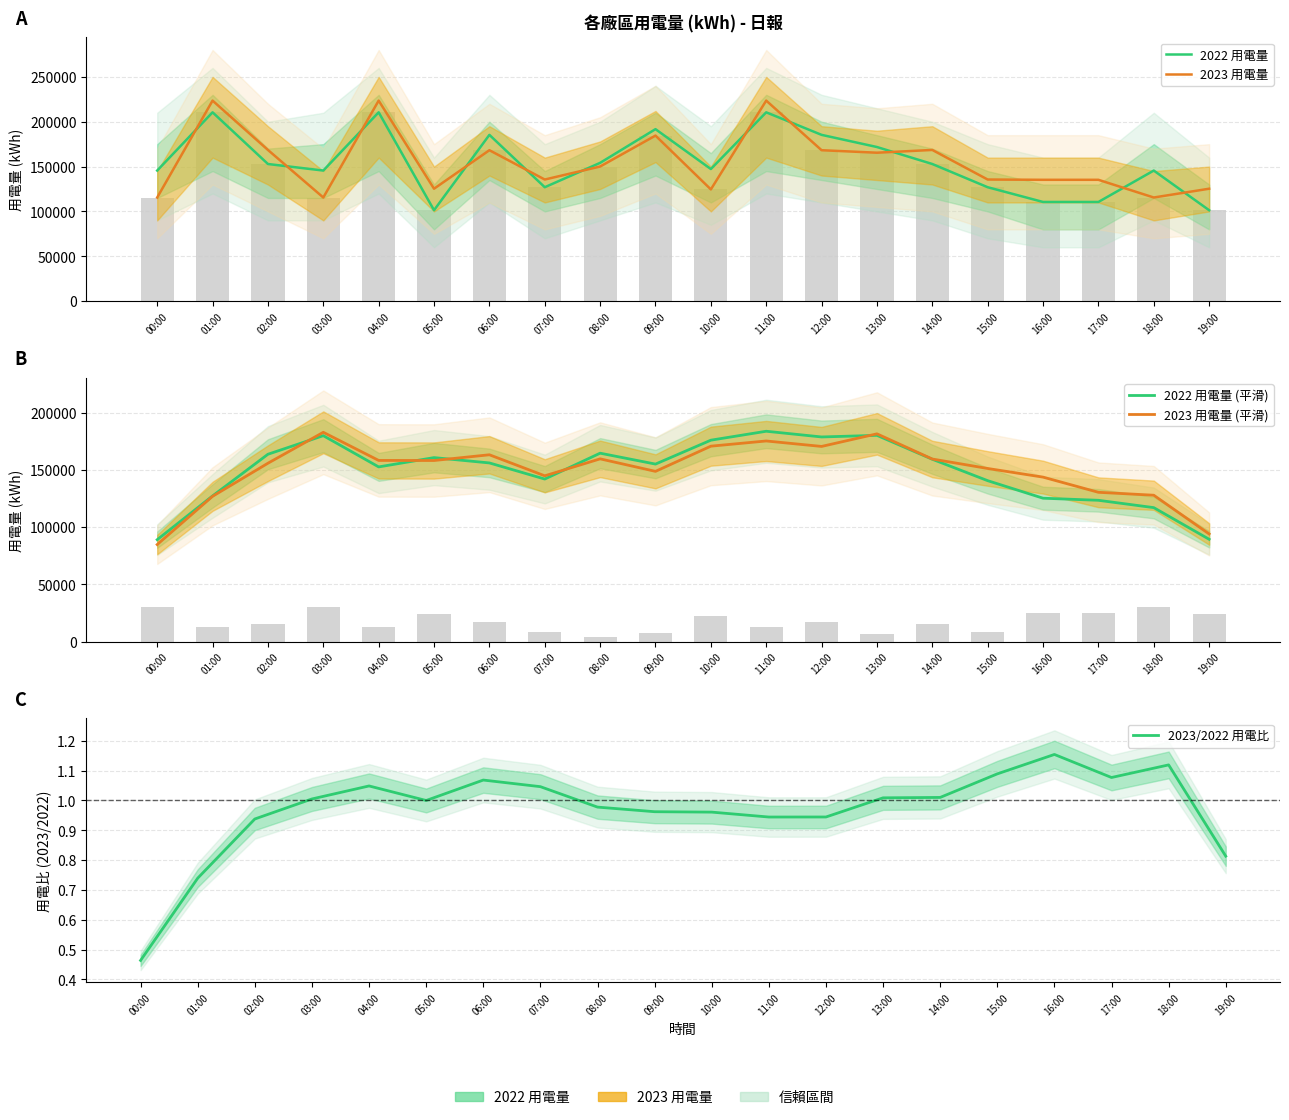

Count the number of data series in this chart.

5